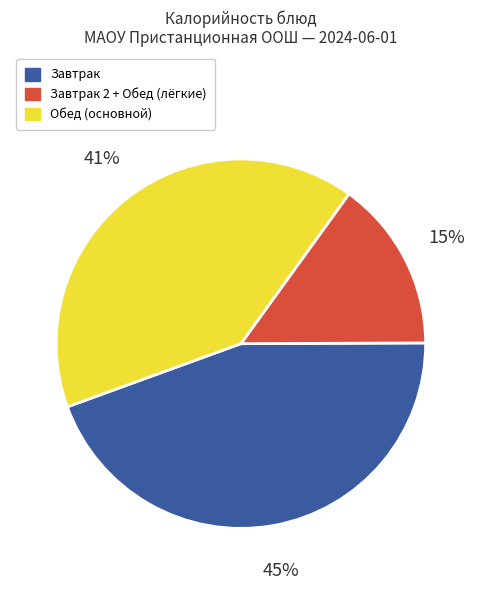

The Завтрак slice represents 55% of the pie. True or false?

False